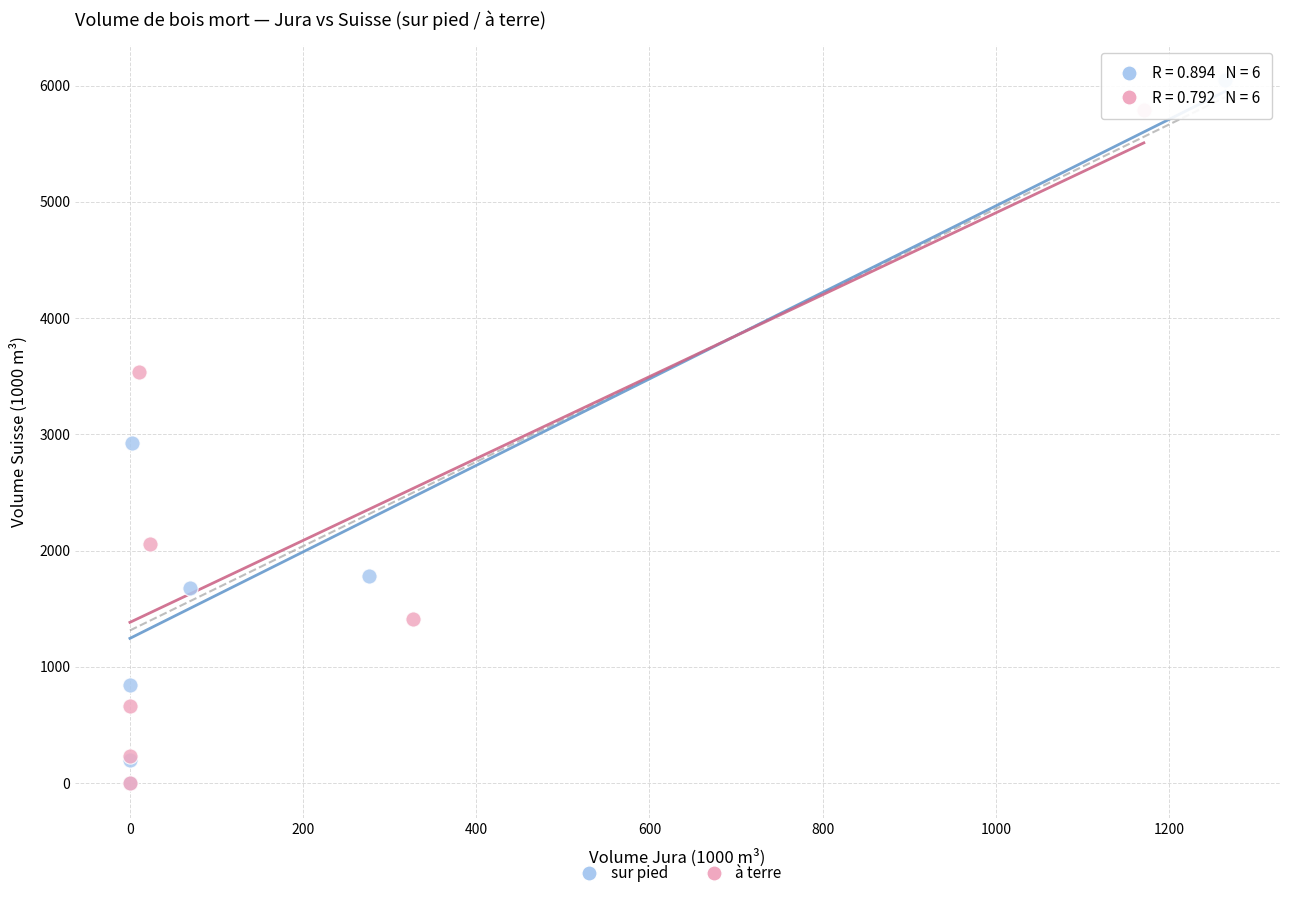

Which series has the largest Y range (max minus min)?

sur pied